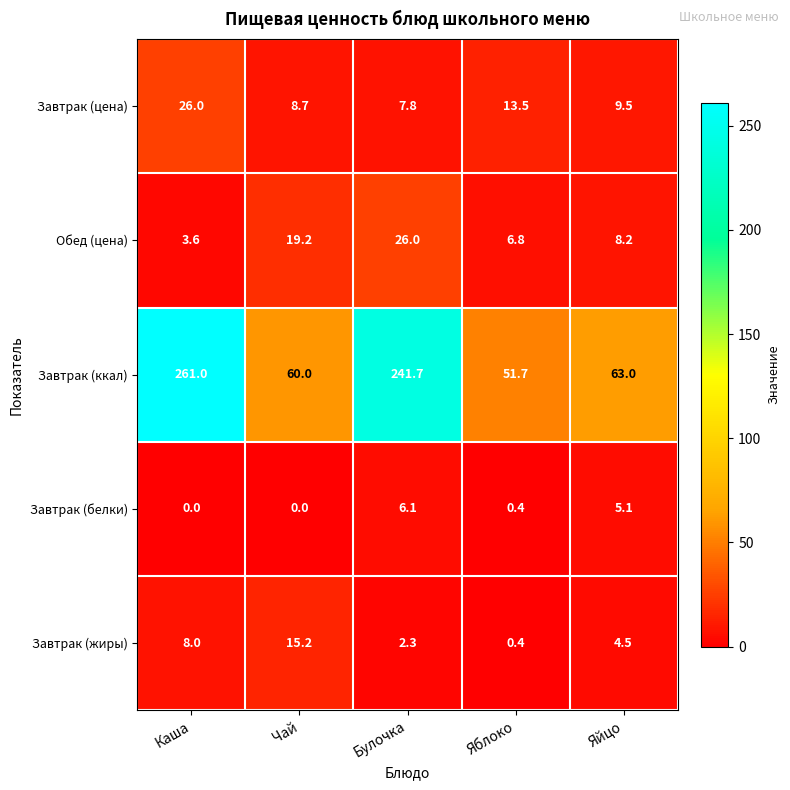

What is the sum of the Завтрак (ккал) values at Булочка and Каша?

502.7